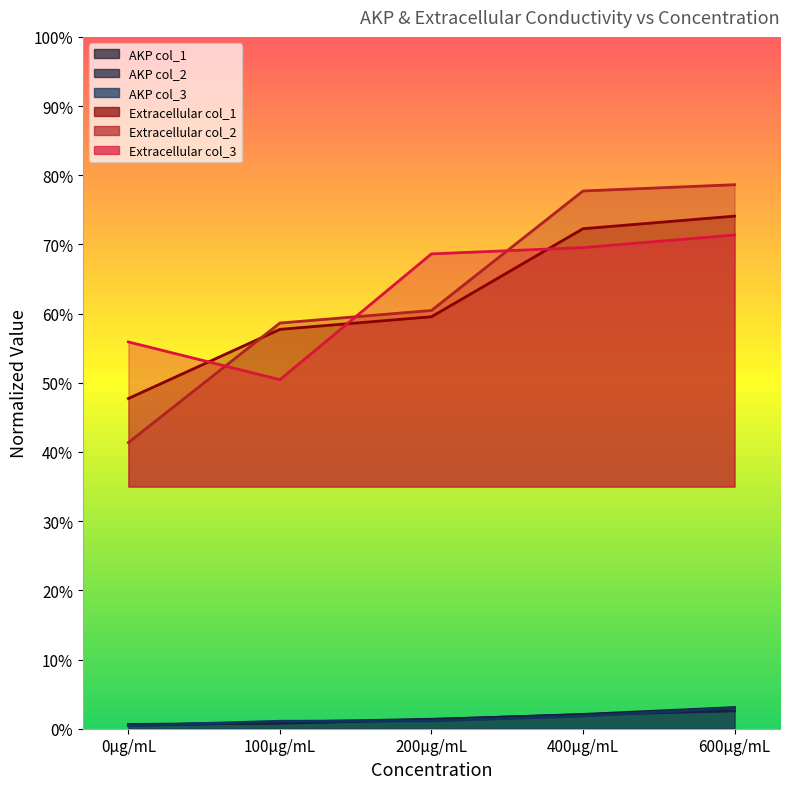

True or false: AKP col_2 has a value of 0.0 at 200µg/mL.

False